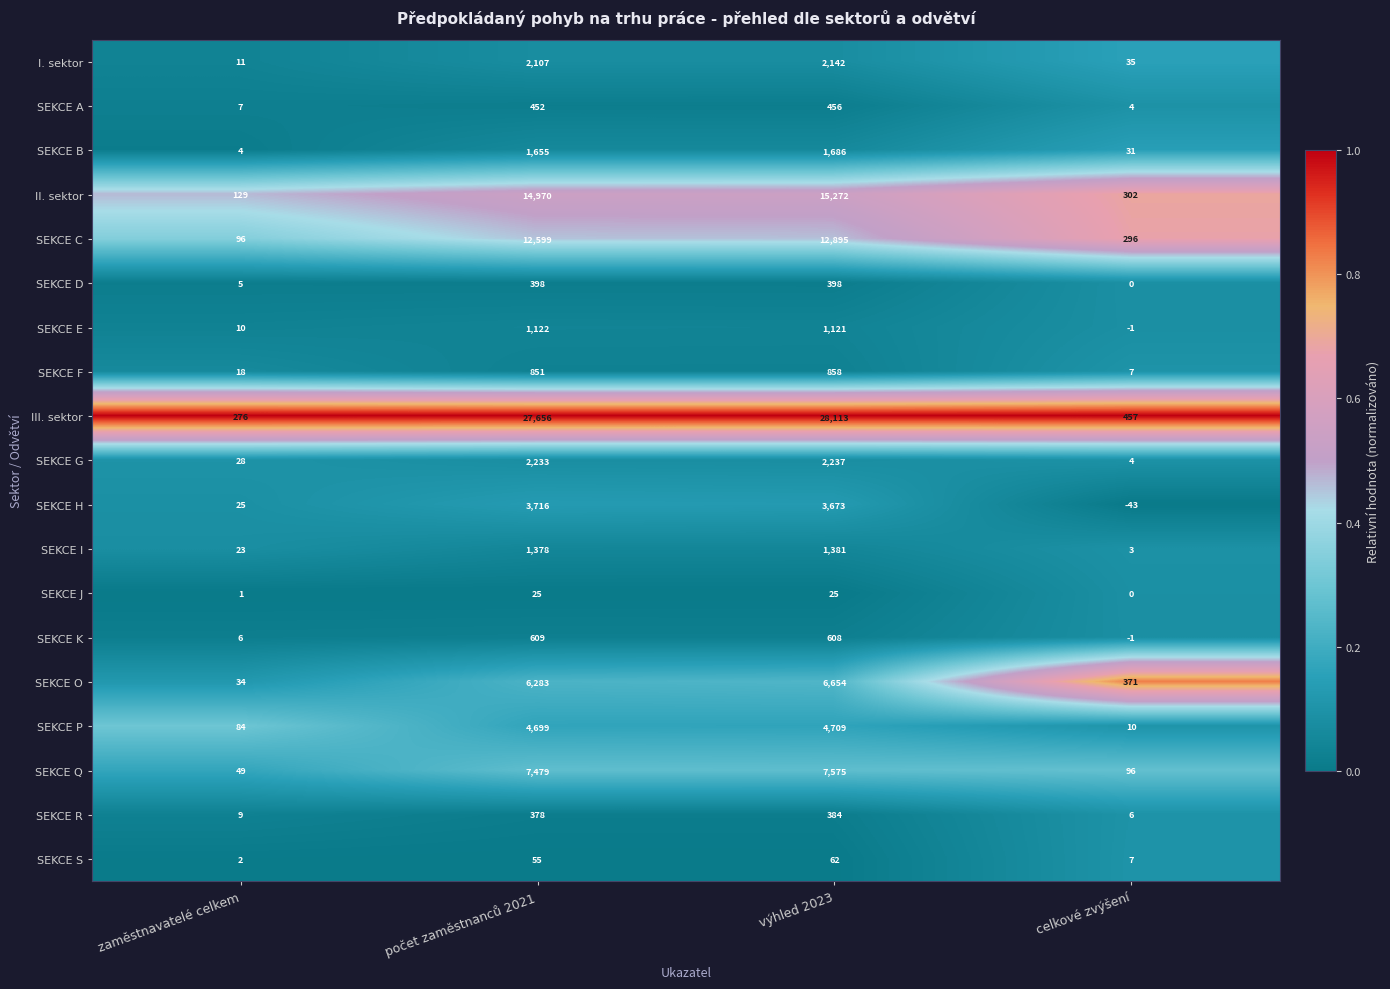

Is it true that SEKCE S equals 41 at výhled 2023?

False